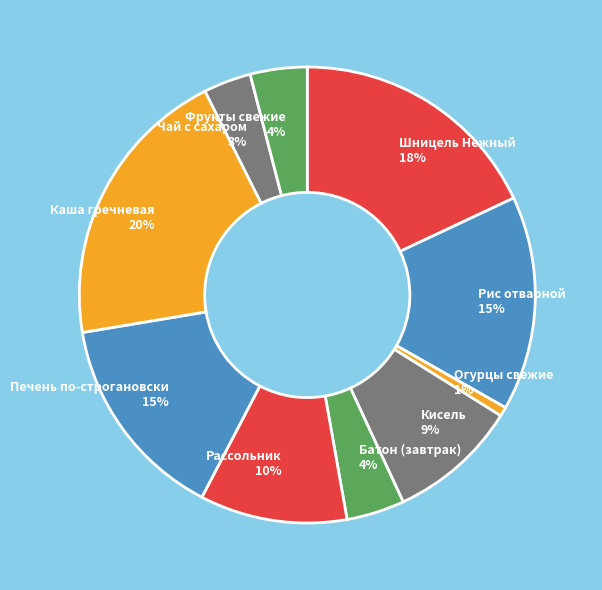

Which has a higher value, Огурцы свежие or Кисель?

Кисель